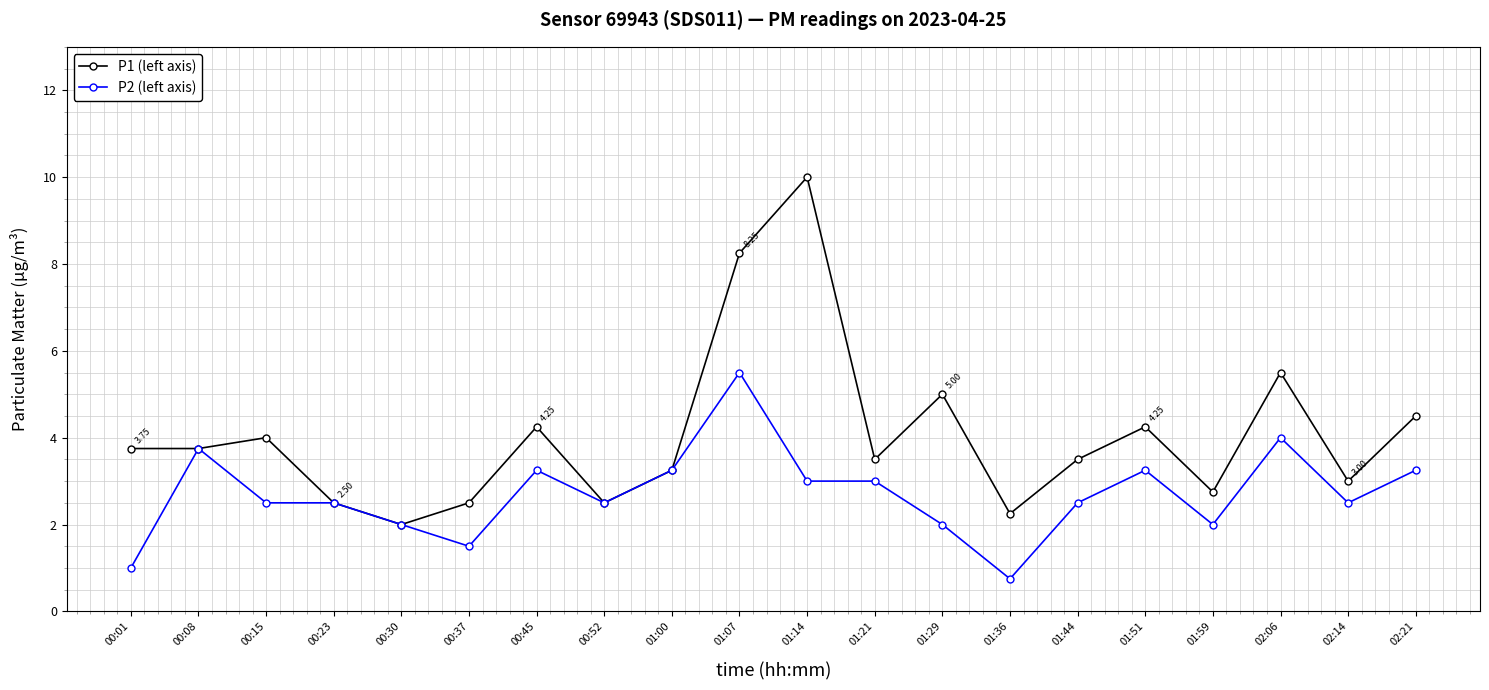

Is the value of P1 (left axis) at 00:52 greater than the value of P2 (left axis) at 01:51?

No